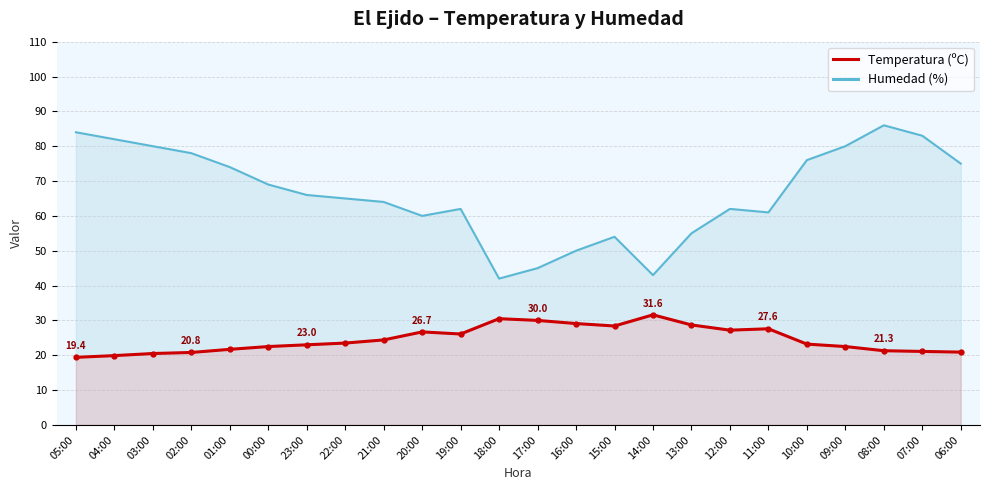

What is the difference between the maximum and minimum values in the Humedad (%) series?

44.0